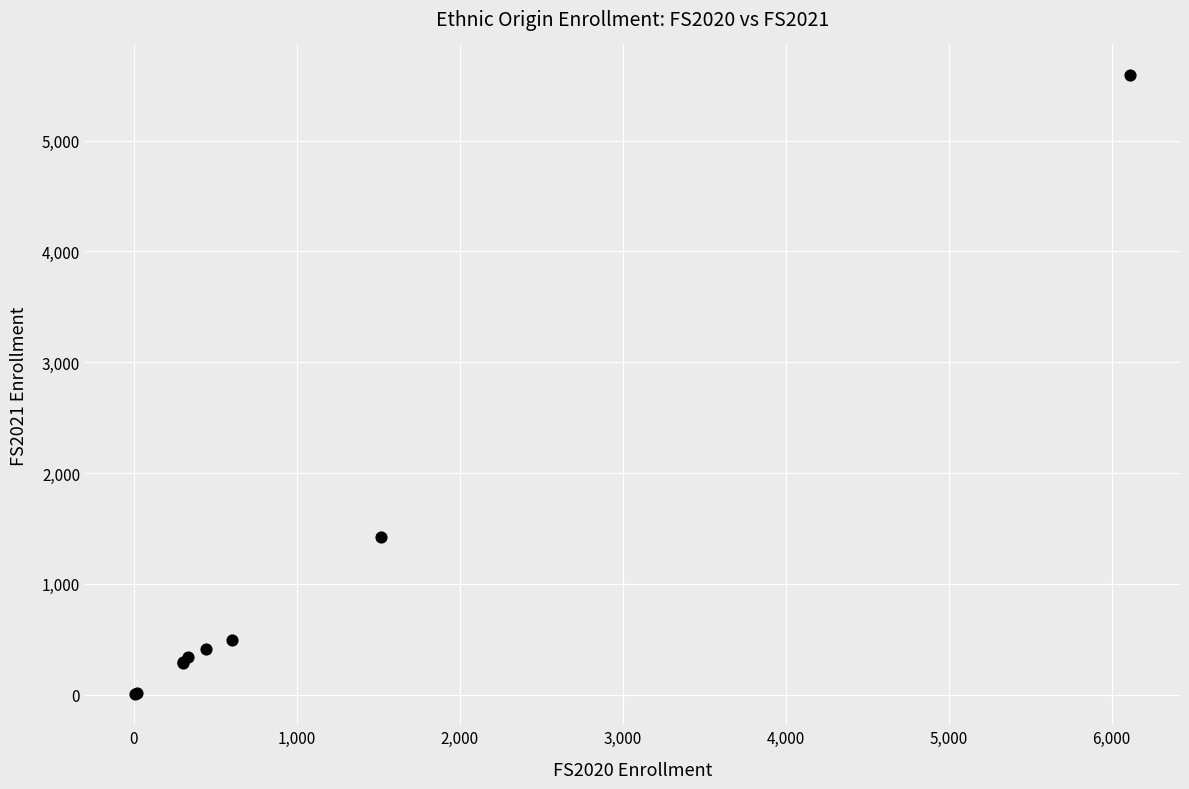

What Y value in the scatter plot is closest to 2796?

1425